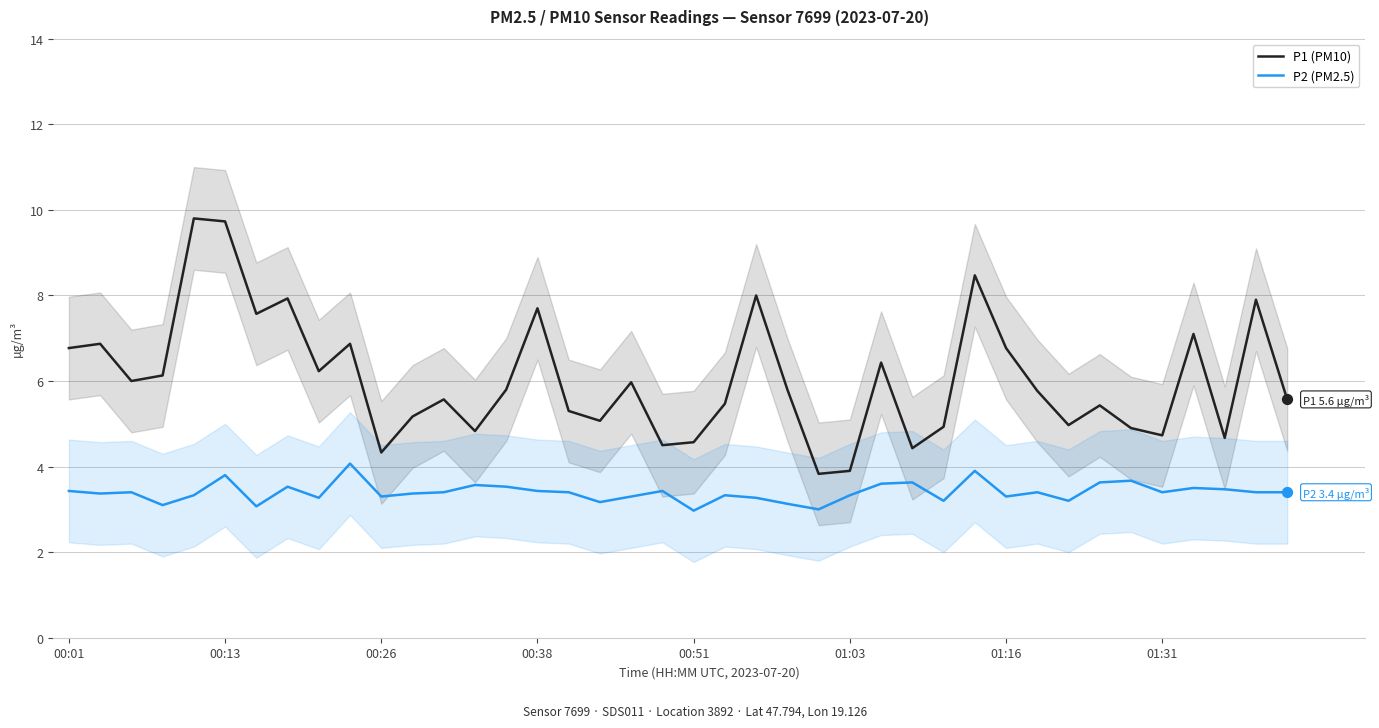

Which series has the widest spread of Y values?

P1 (PM10)